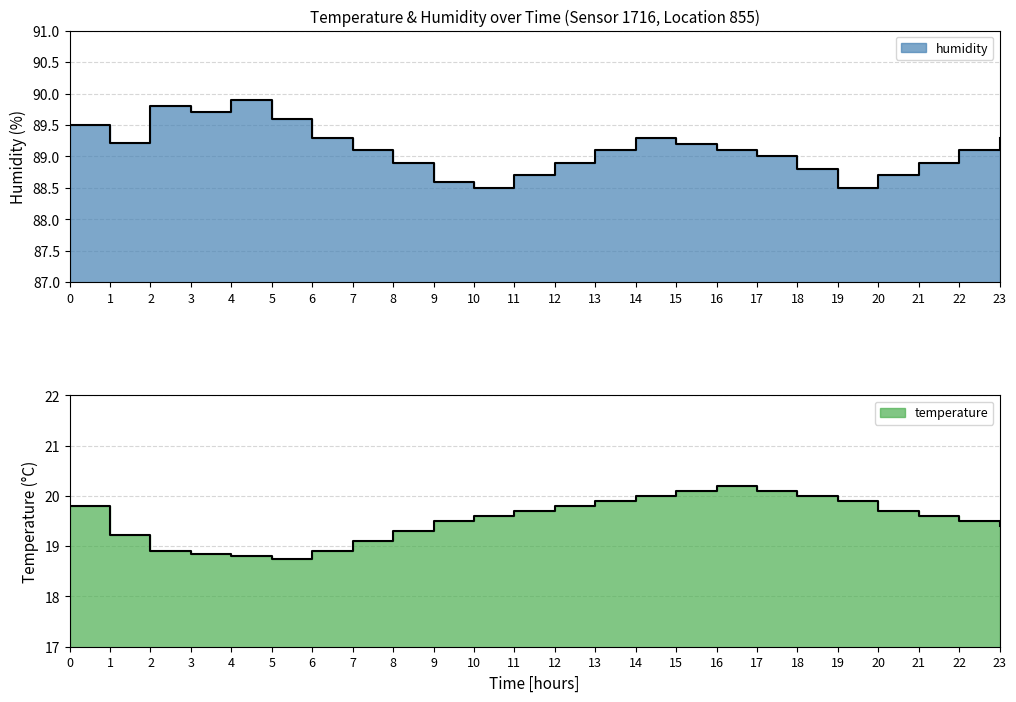

How many data points in temperature are above 19?

19